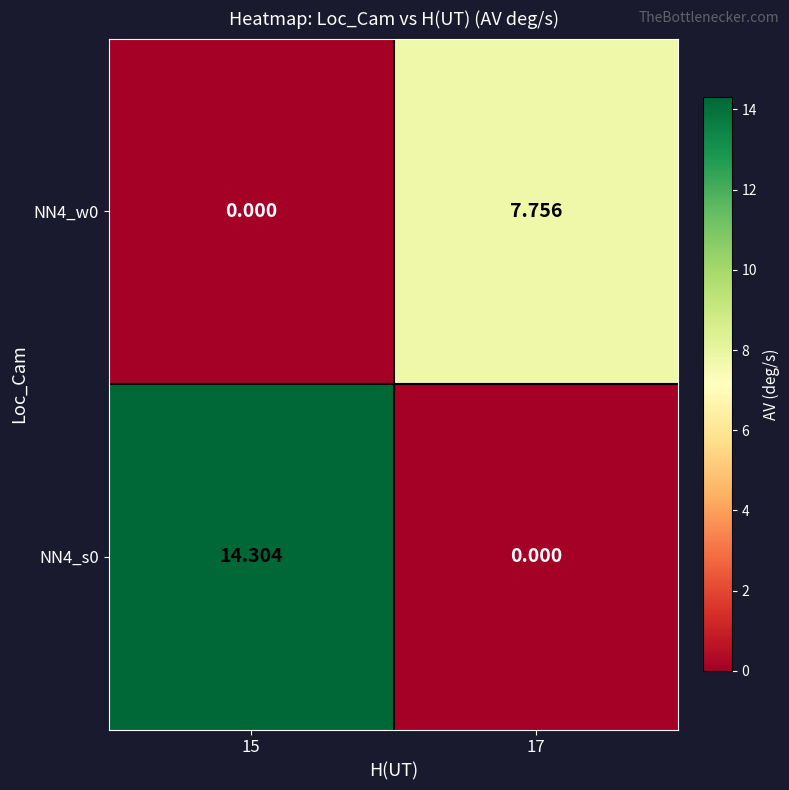

How many values in the NN4_w0 series are below 7?

1